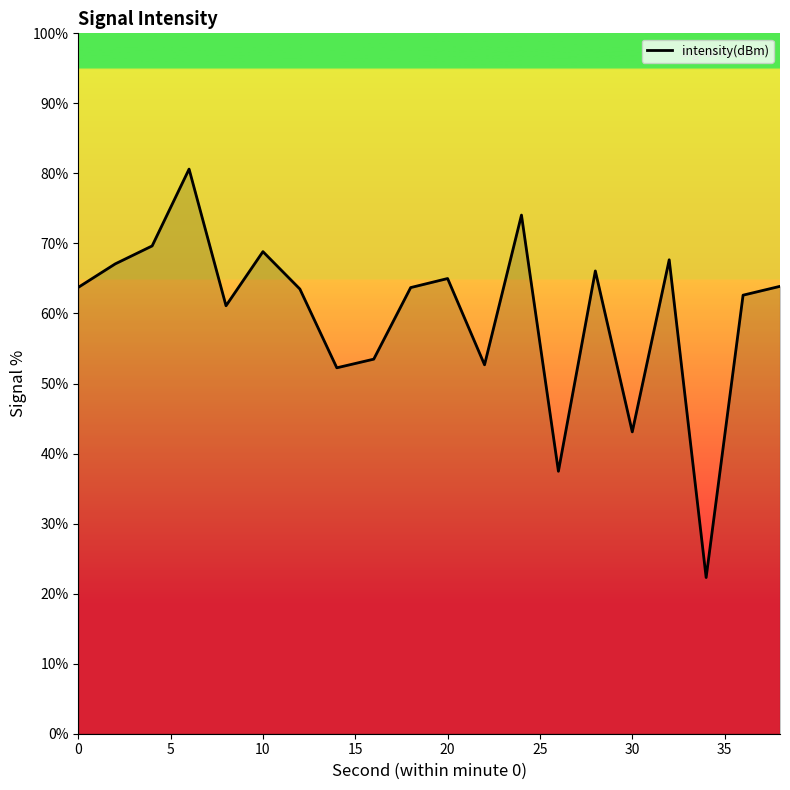

What is the smallest value displayed?

22.3